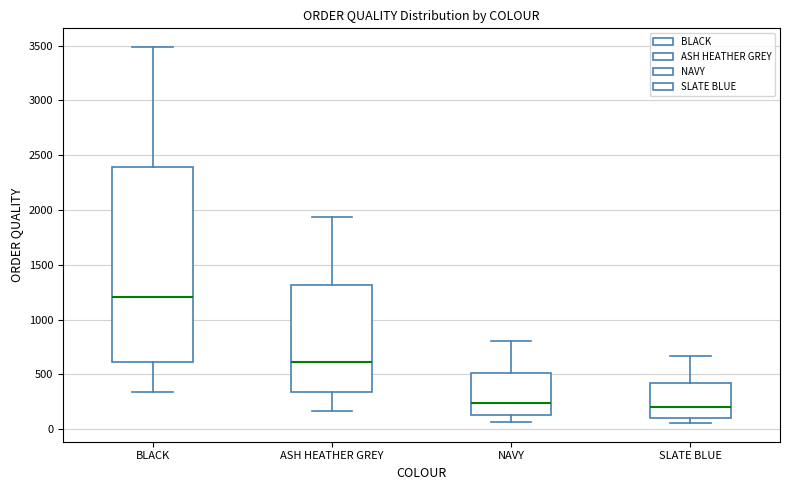

Which box is the tallest, from its lower edge to its upper edge?

BLACK